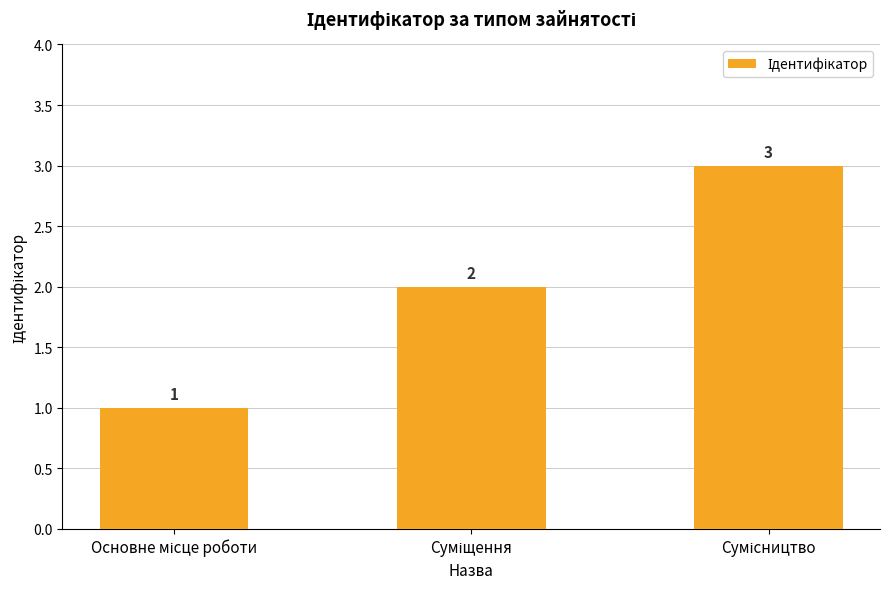

What is the sum of all values?

6